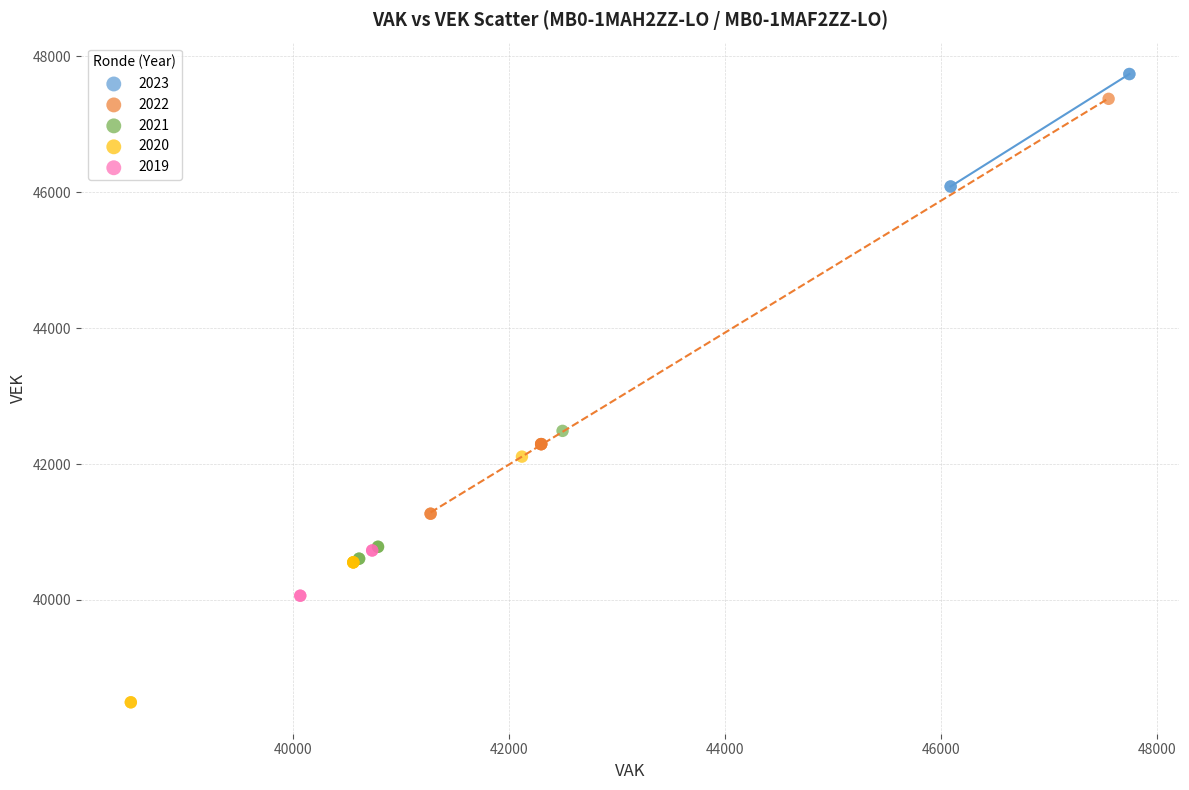

Which series reaches the minimum Y coordinate?

2020